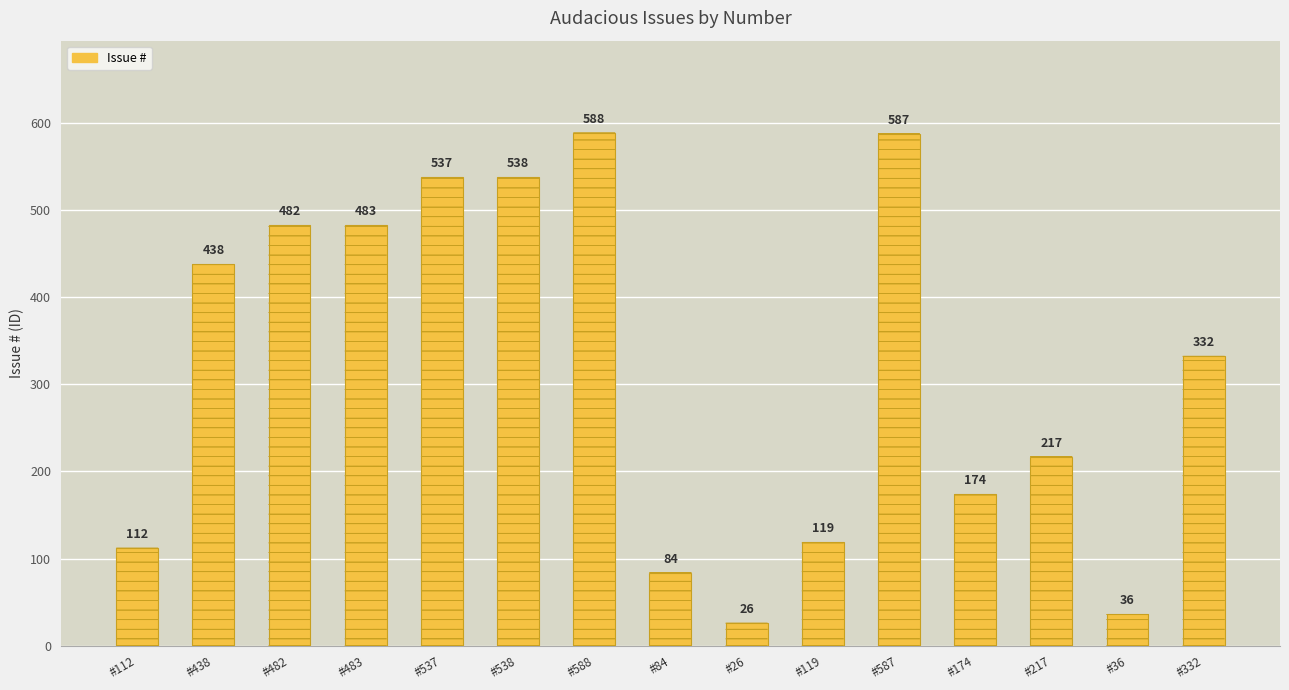

What is the greatest value displayed?

588